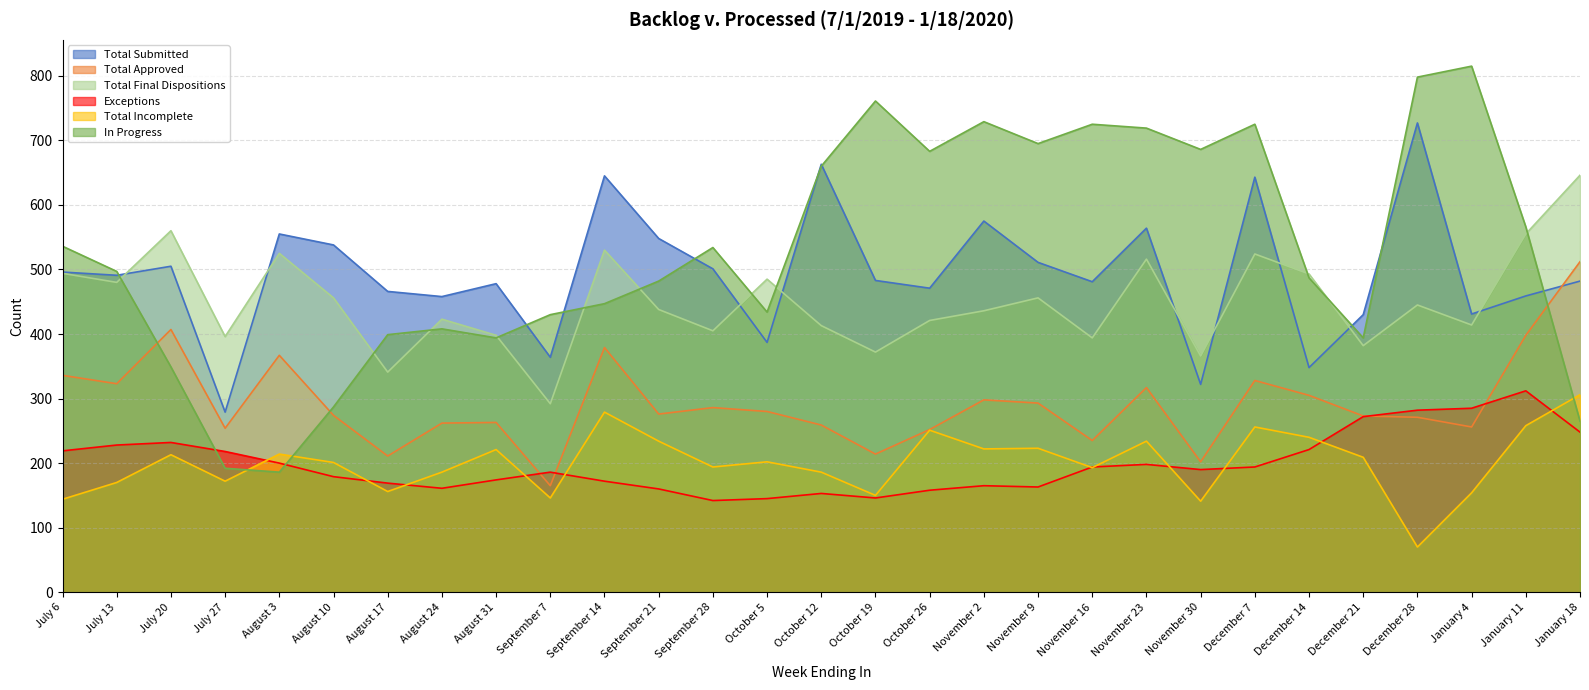

What is the minimum value shown in the chart?

70